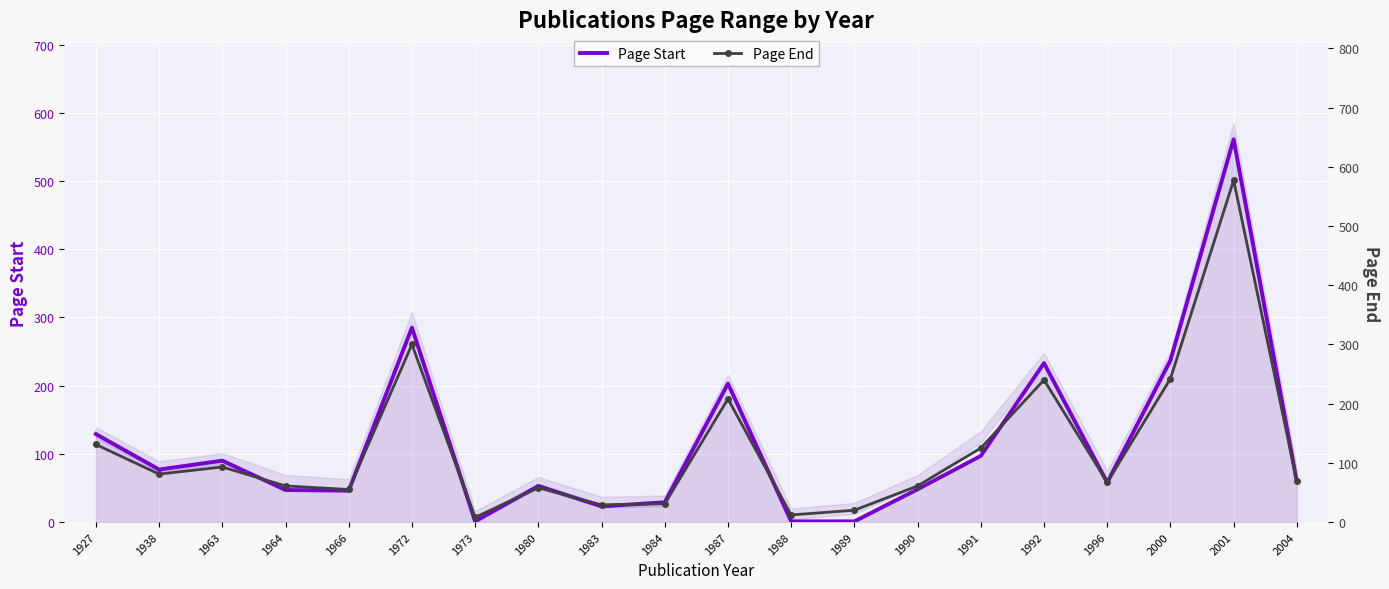

Where is the first local maximum for Page Start?

1963